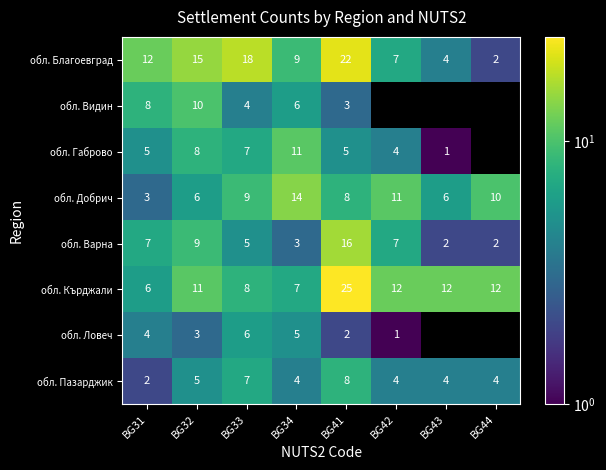

What is the difference between the highest and lowest values at BG34?

11